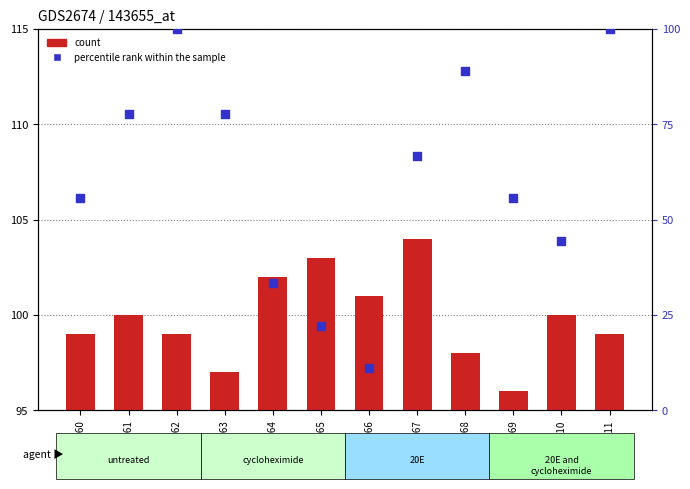

What is the total value across all series at GSM67160?

154.6